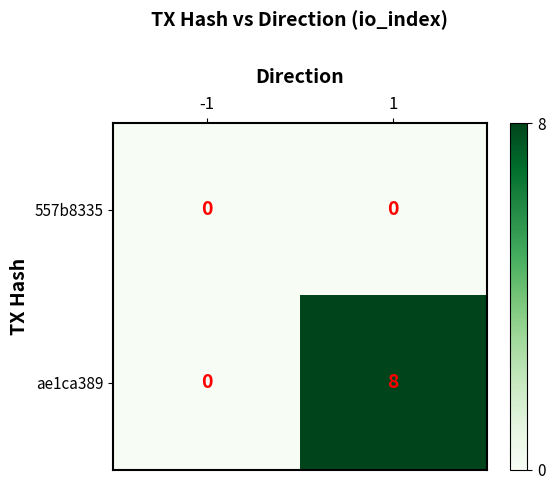

Rank the series by their average value, from lowest to highest.

557b8335, ae1ca389